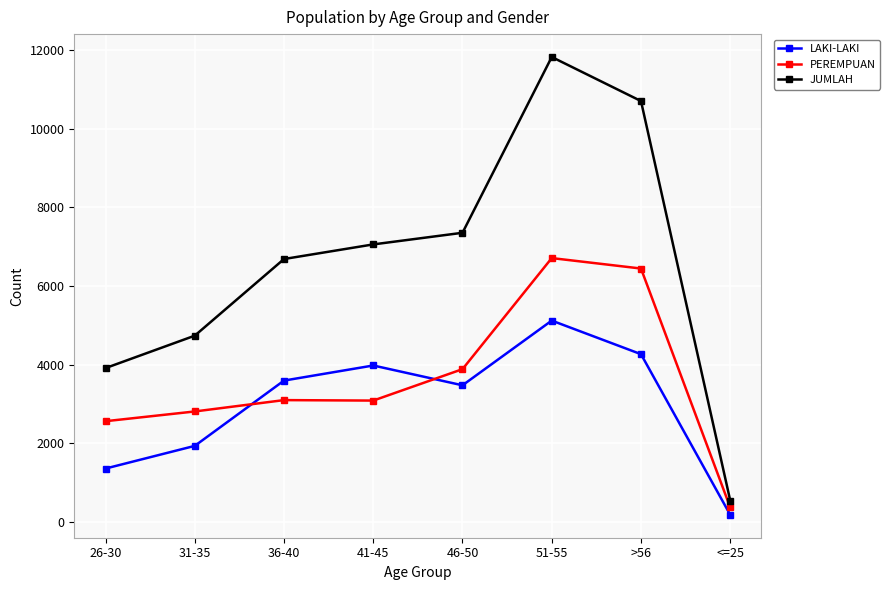

True or false: PEREMPUAN and LAKI-LAKI cross at least once.

True